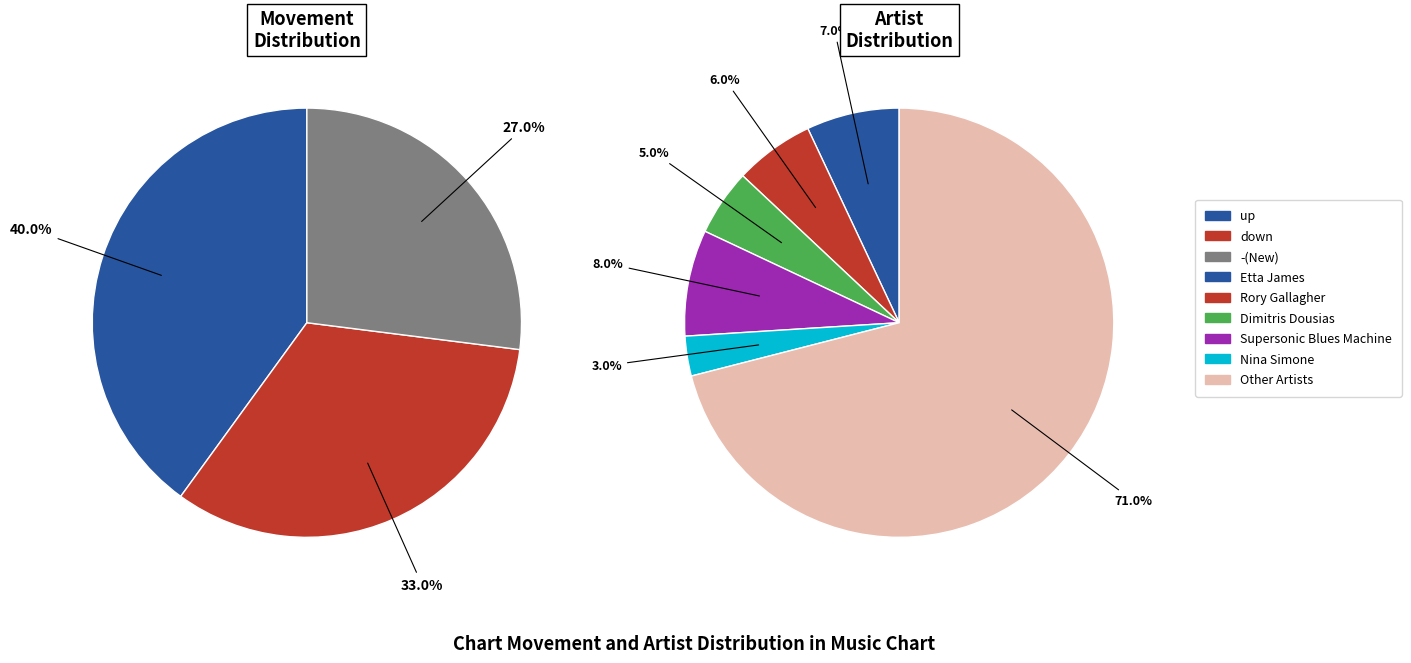

What percentage is NOT represented by down?

67.0%